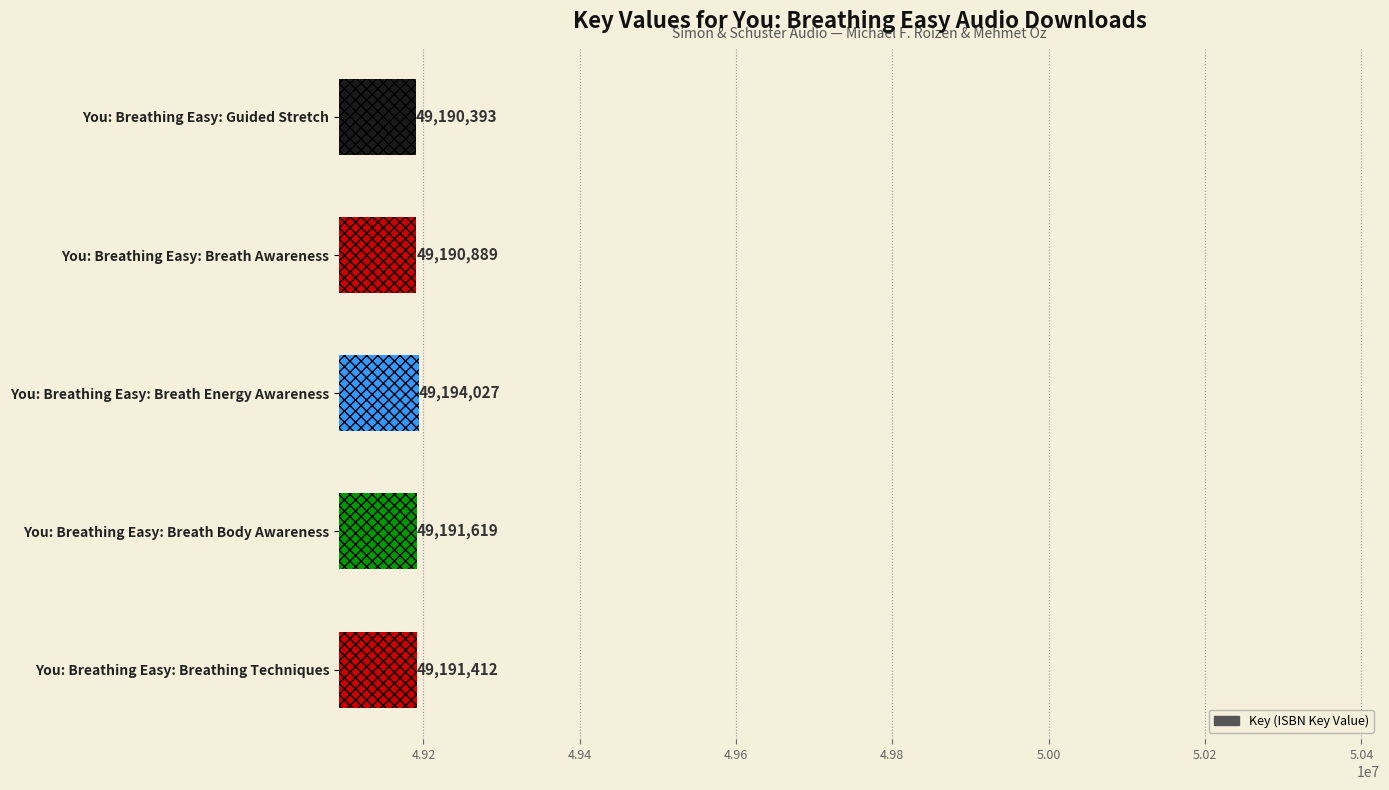

True or false: the data shows 65905088 at You: Breathing Easy: Breath Awareness.

False